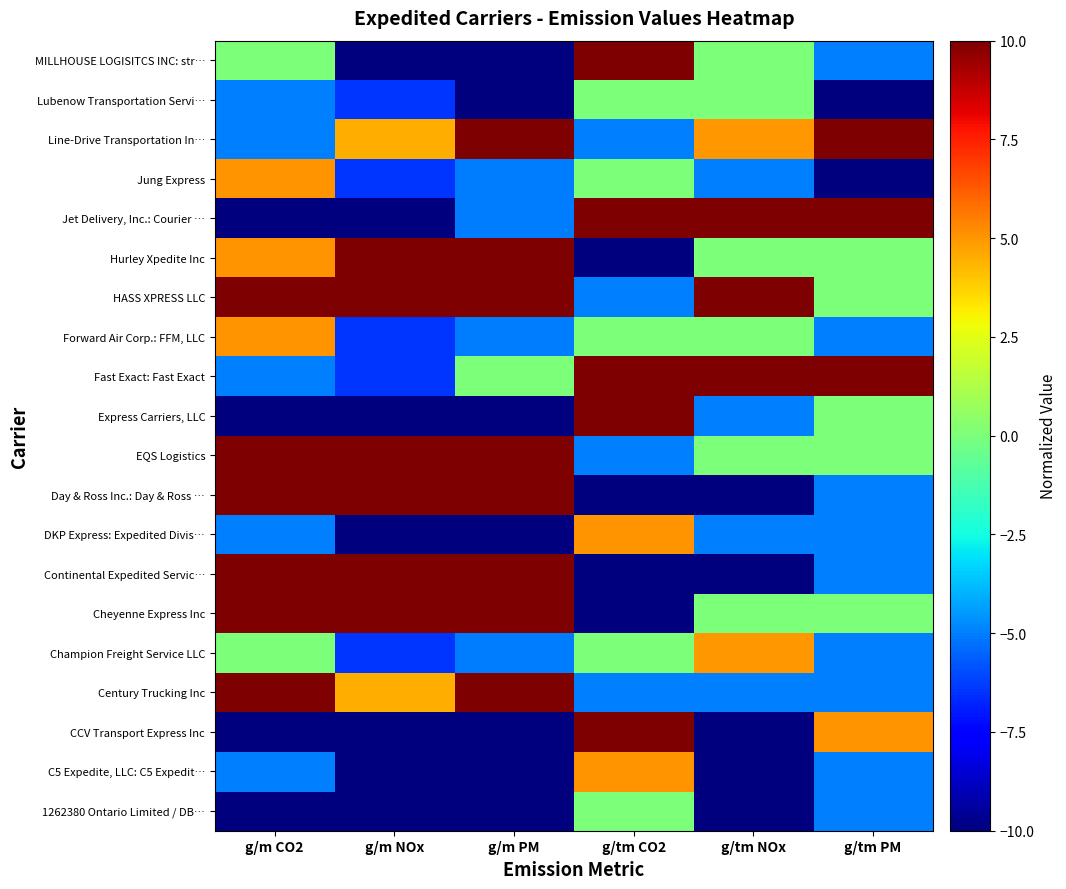

Between g/m CO2 and g/tm CO2, which is larger?

g/tm CO2